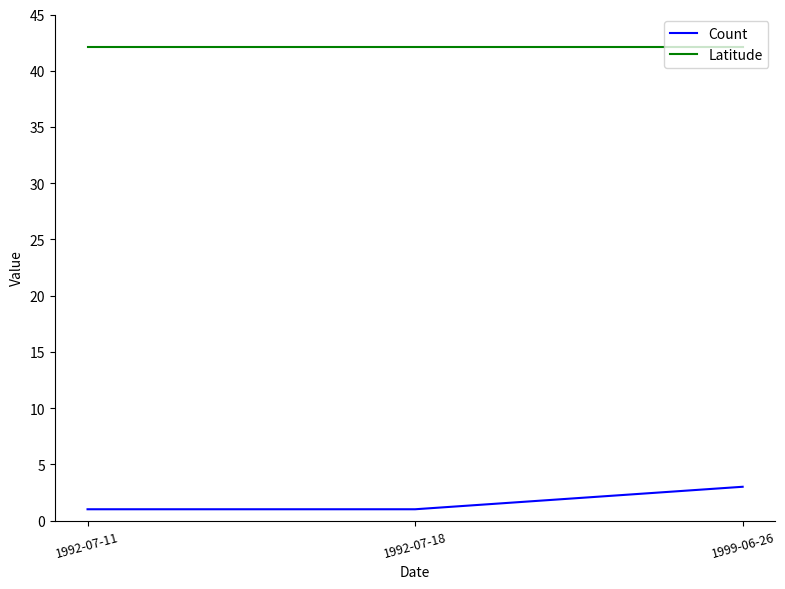

Rank the series at 1999-06-26 from lowest to highest value.

Count, Latitude